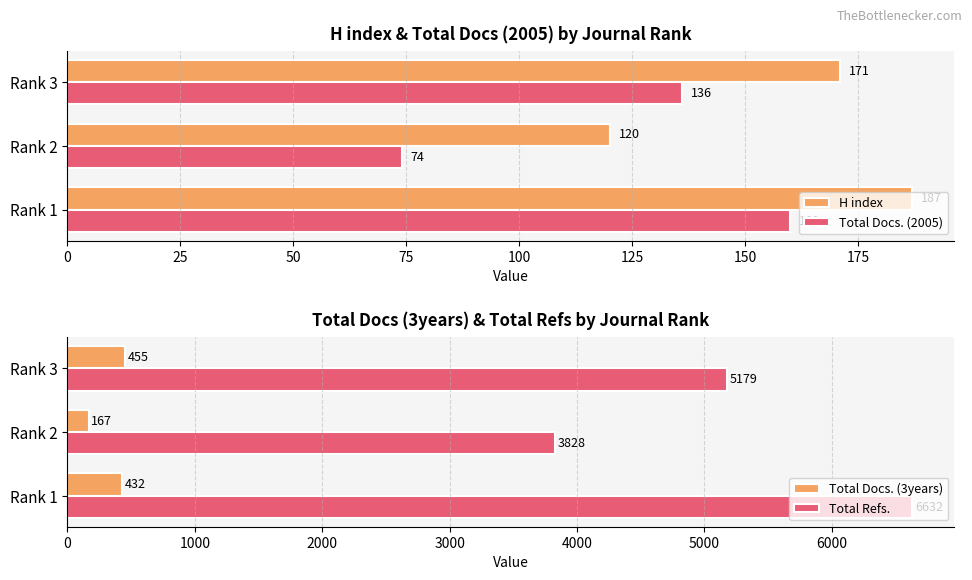

What are all the series names shown in the legend?

H index, Total Docs. (2005), Total Docs. (3years), Total Refs.